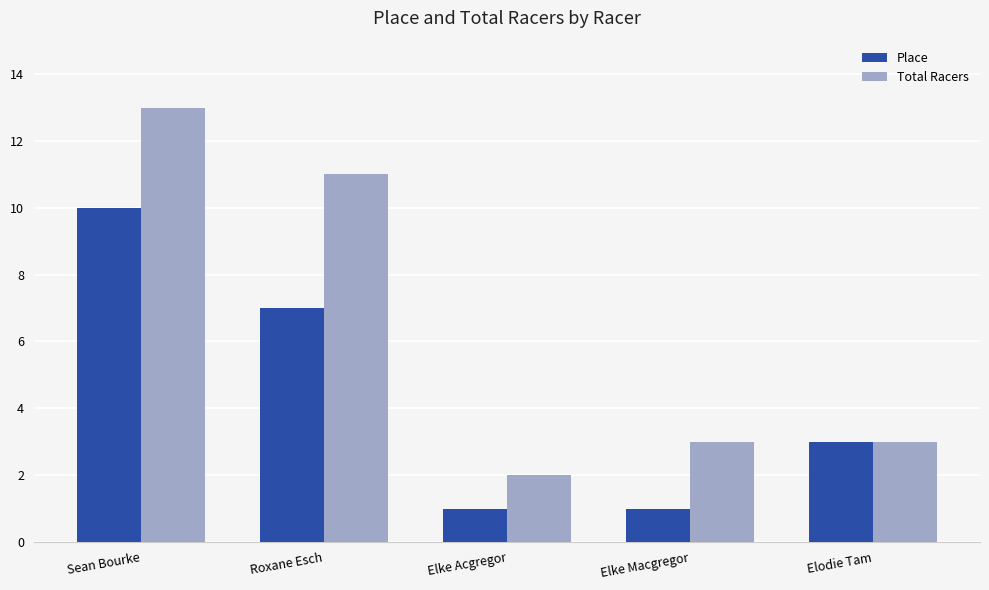

Reading left to right, extract all data points from this chart.

Place: 10	7	1	1	3
Total Racers: 13	11	2	3	3